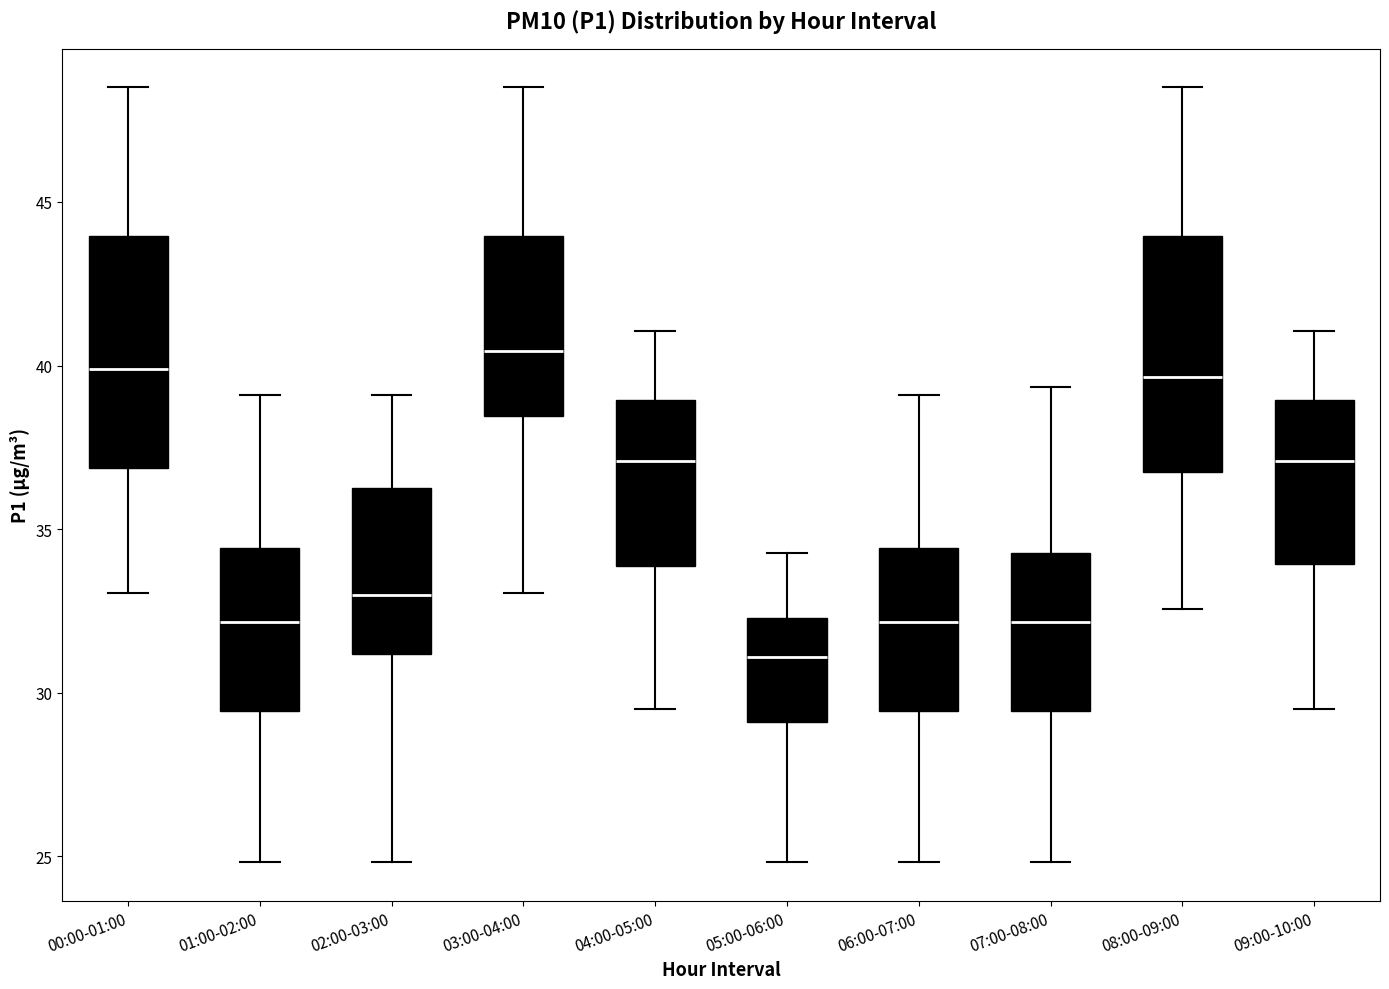

Reading left to right, read every box against the y-axis: the position of its median line, the range the box covers, and the ends of its whiskers. The values are not printed on the chart, so give them approximately, as read against the axis.

00:00-01:00: median 40.0, box 37.0 to 44.0, whiskers 33.0 to 48.5
01:00-02:00: median 32.0, box 29.5 to 34.5, whiskers 25.0 to 39.0
02:00-03:00: median 33.0, box 31.0 to 36.5, whiskers 25.0 to 39.0
03:00-04:00: median 40.5, box 38.5 to 44.0, whiskers 33.0 to 48.5
04:00-05:00: median 37.0, box 34.0 to 39.0, whiskers 29.5 to 41.0
05:00-06:00: median 31.0, box 29.0 to 32.5, whiskers 25.0 to 34.5
06:00-07:00: median 32.0, box 29.5 to 34.5, whiskers 25.0 to 39.0
07:00-08:00: median 32.0, box 29.5 to 34.5, whiskers 25.0 to 39.5
08:00-09:00: median 39.5, box 37.0 to 44.0, whiskers 32.5 to 48.5
09:00-10:00: median 37.0, box 34.0 to 39.0, whiskers 29.5 to 41.0